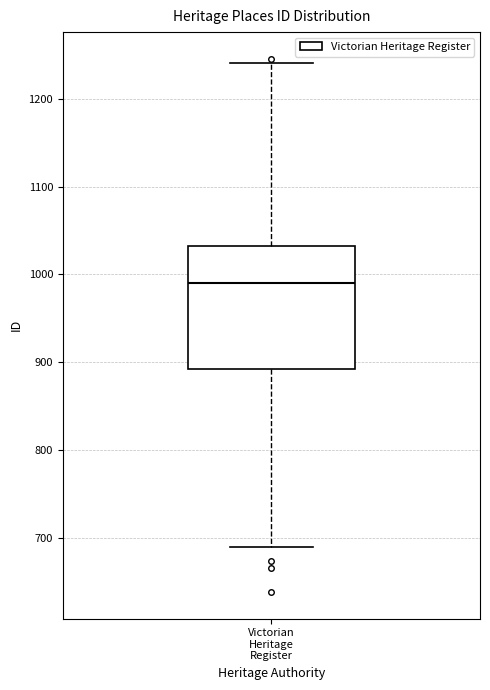

Read this box plot against the y-axis: the position of the median line, the range covered by the box, and the ends of both whiskers. The values are not printed on the chart, so give them approximately, as read against the axis.

median 990, box 890 to 1030, whiskers 690 to 1240